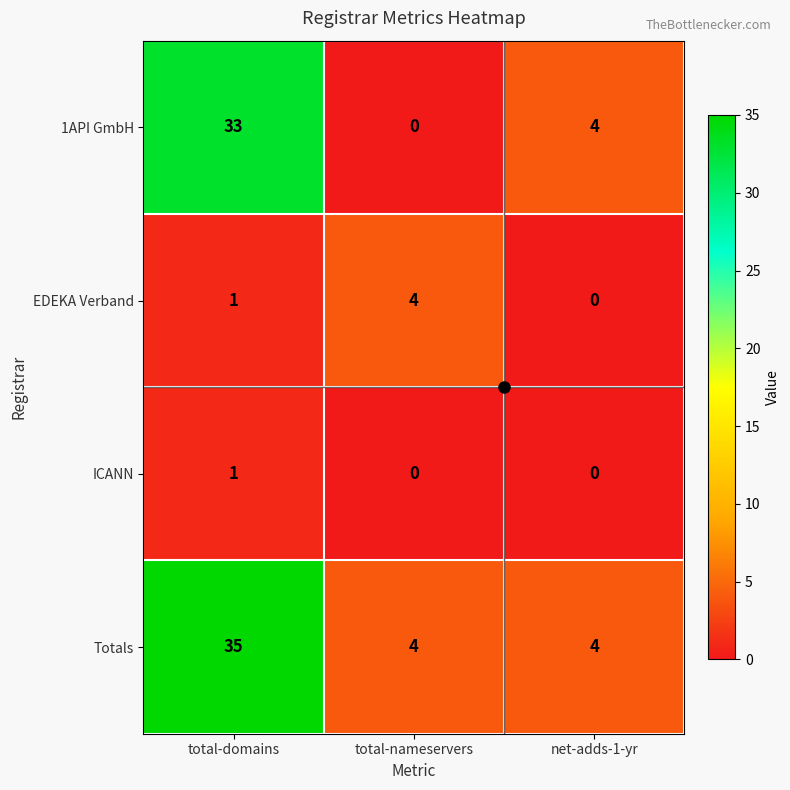

Which series has the largest total across all categories?

Totals